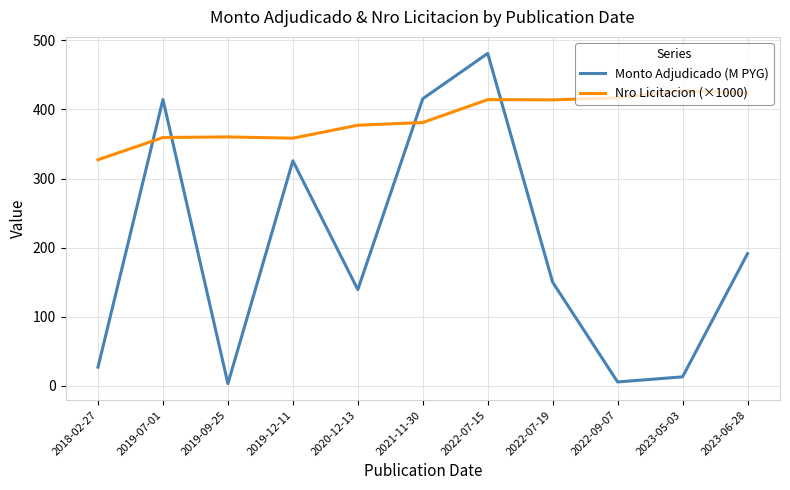

What is the minimum value for Monto Adjudicado (M PYG)?

3.3